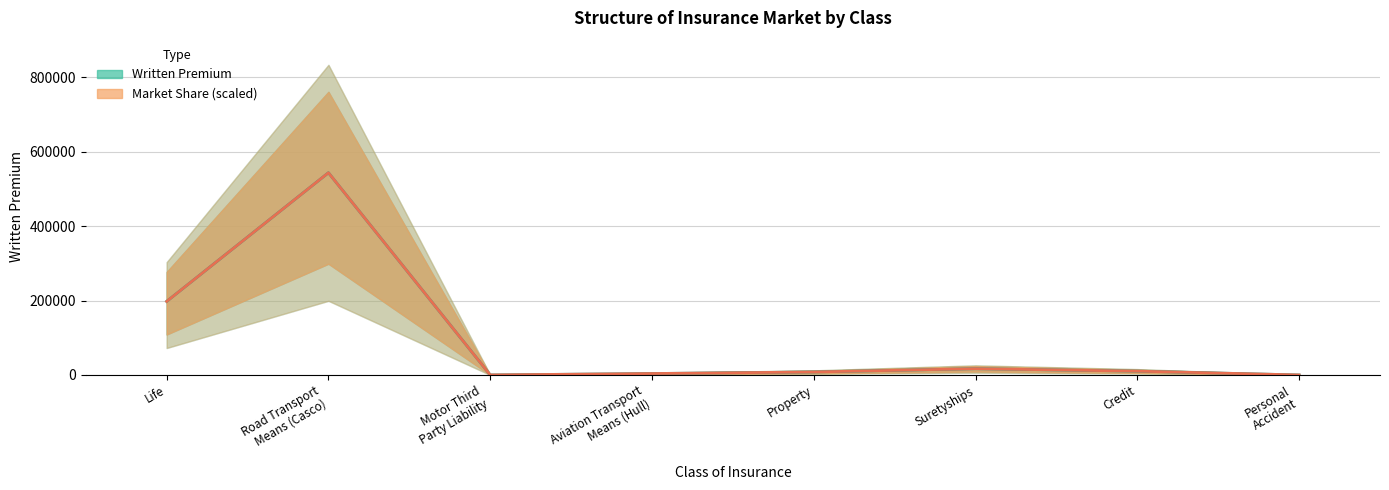

Which series has the largest range (max minus min)?

Market Share (scaled)